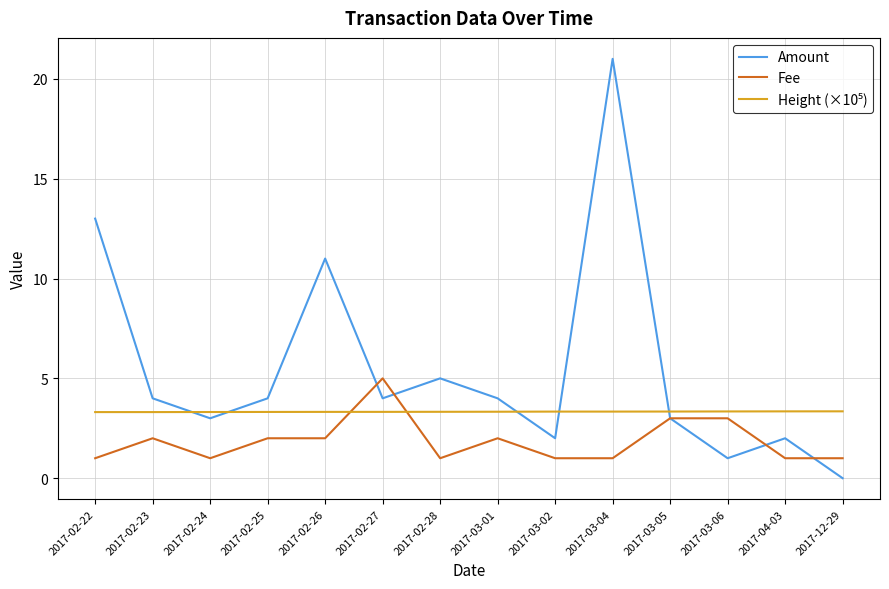

What is the total value across all series at 2017-02-28?

9.3